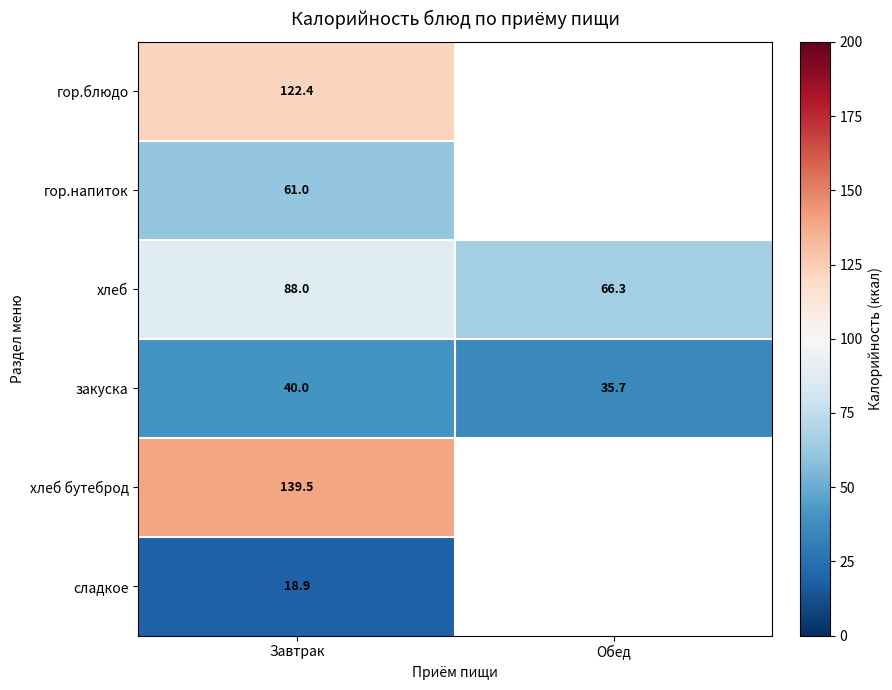

How many data points in закуска are less than 40?

1